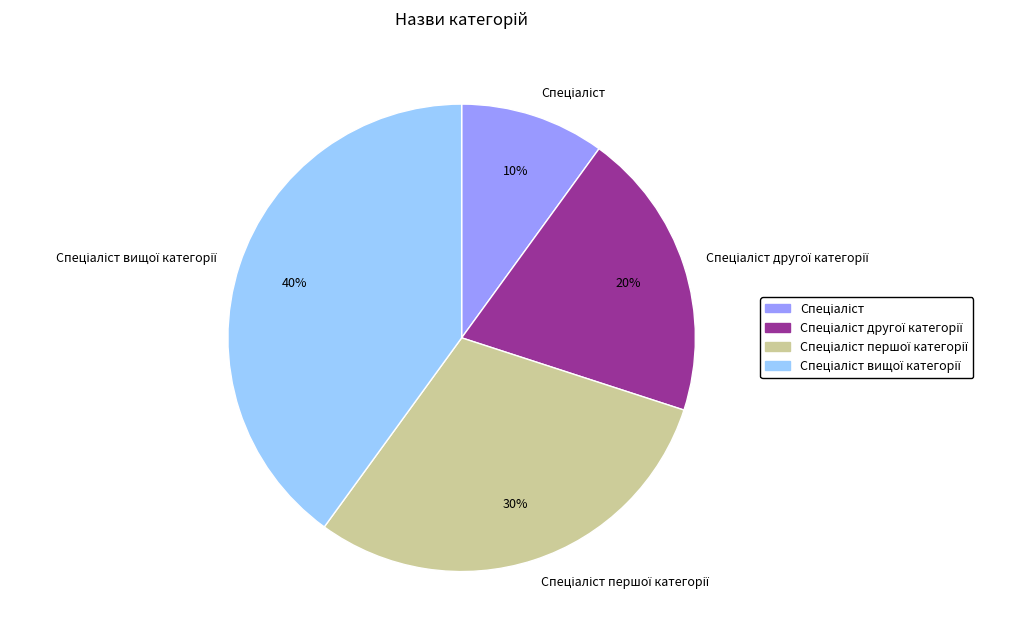

To the nearest percent, what is the difference between the largest and smallest slice percentages?

30%